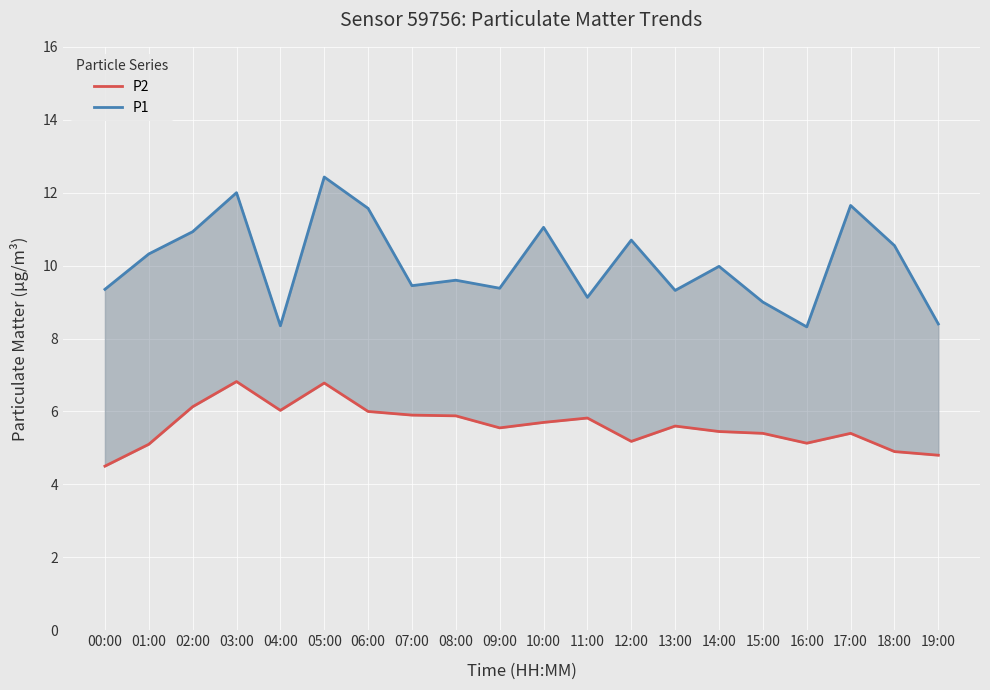

What is the difference between the P2 values at 01:00 and 10:00?

0.6